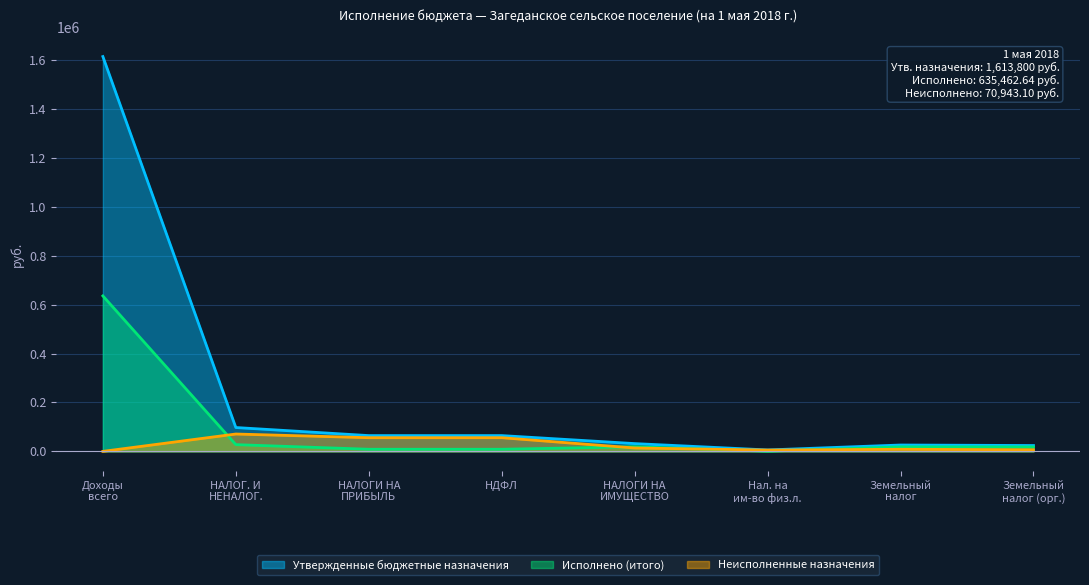

Which series has the largest range (max minus min)?

Утвержденные бюджетные назначения